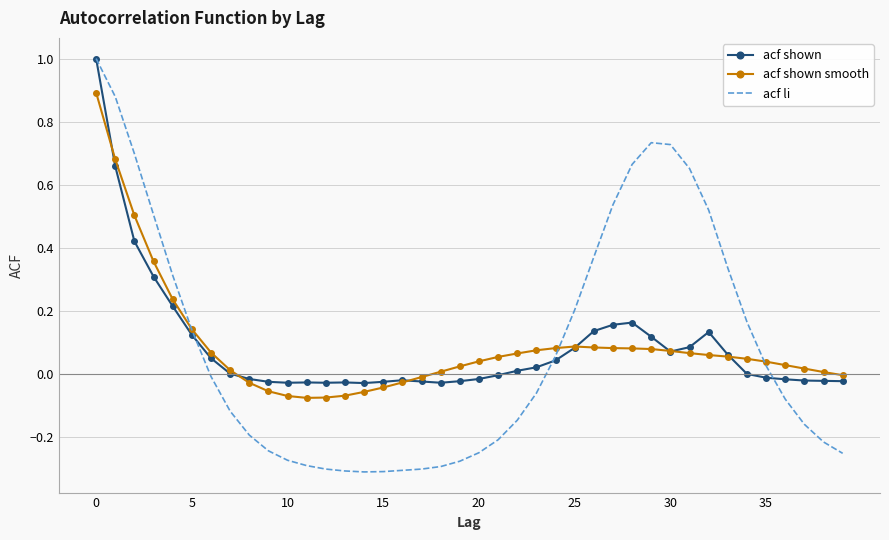

Which series has the largest range (max minus min)?

acf li